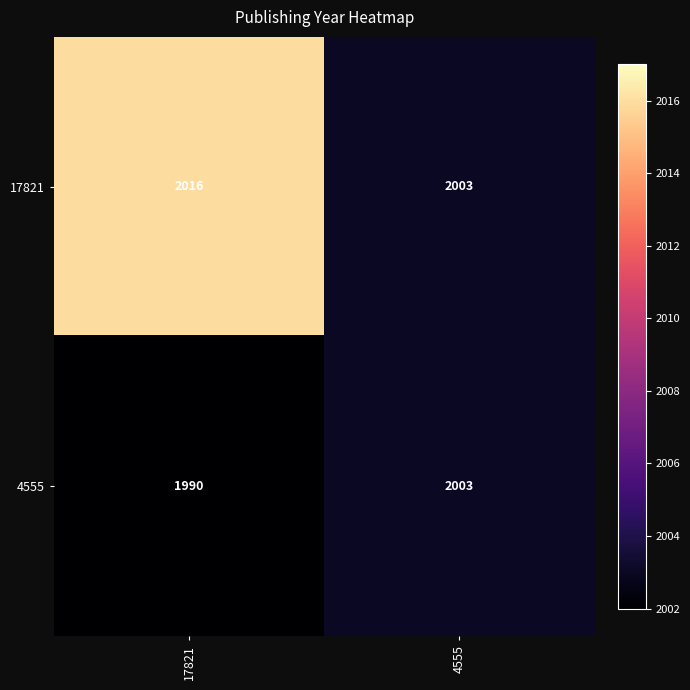

At which category does the chart reach its peak across all series?

17821